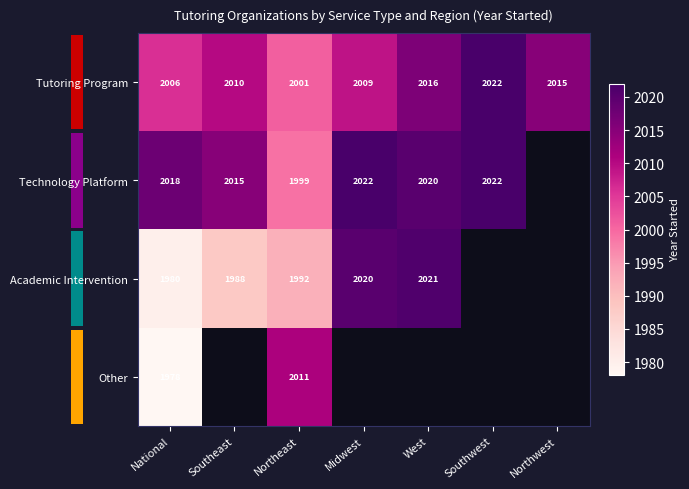

The value of Technology Platform at West is 1092. True or false?

False